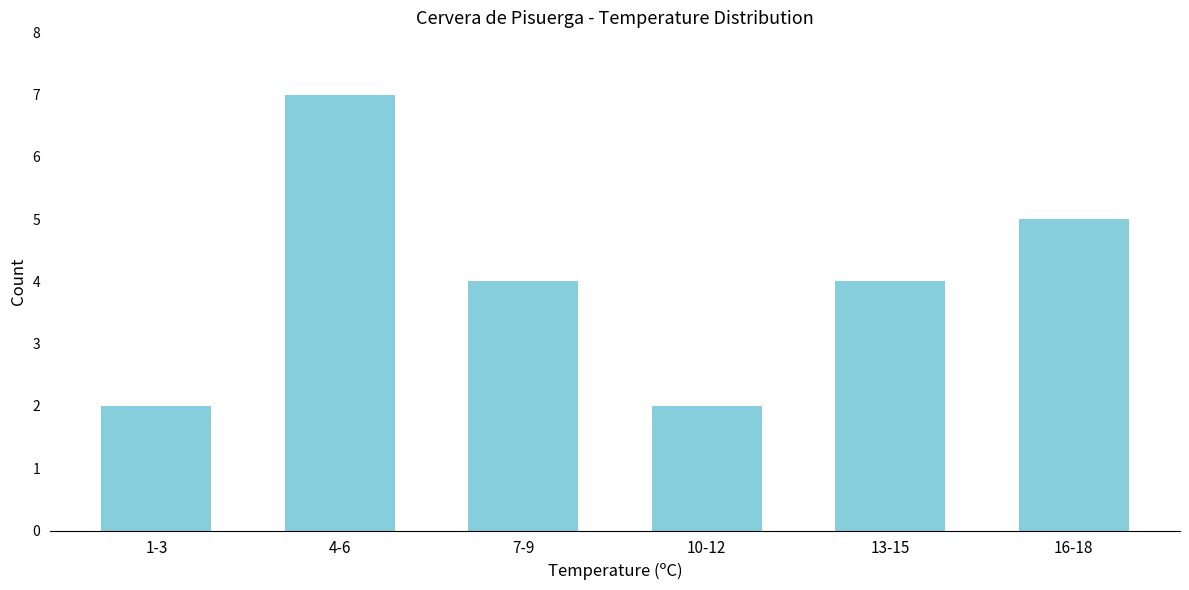

Reading right to left, list all the values displayed in this chart.

5	4	2	4	7	2